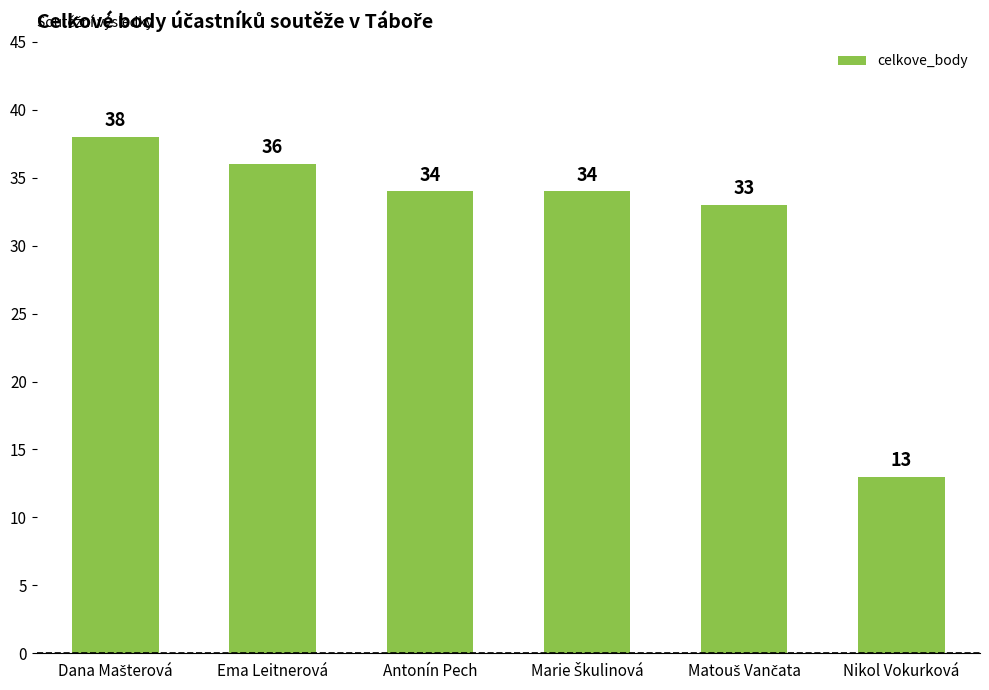

Reading right to left, extract all data points from this chart.

13	33	34	34	36	38